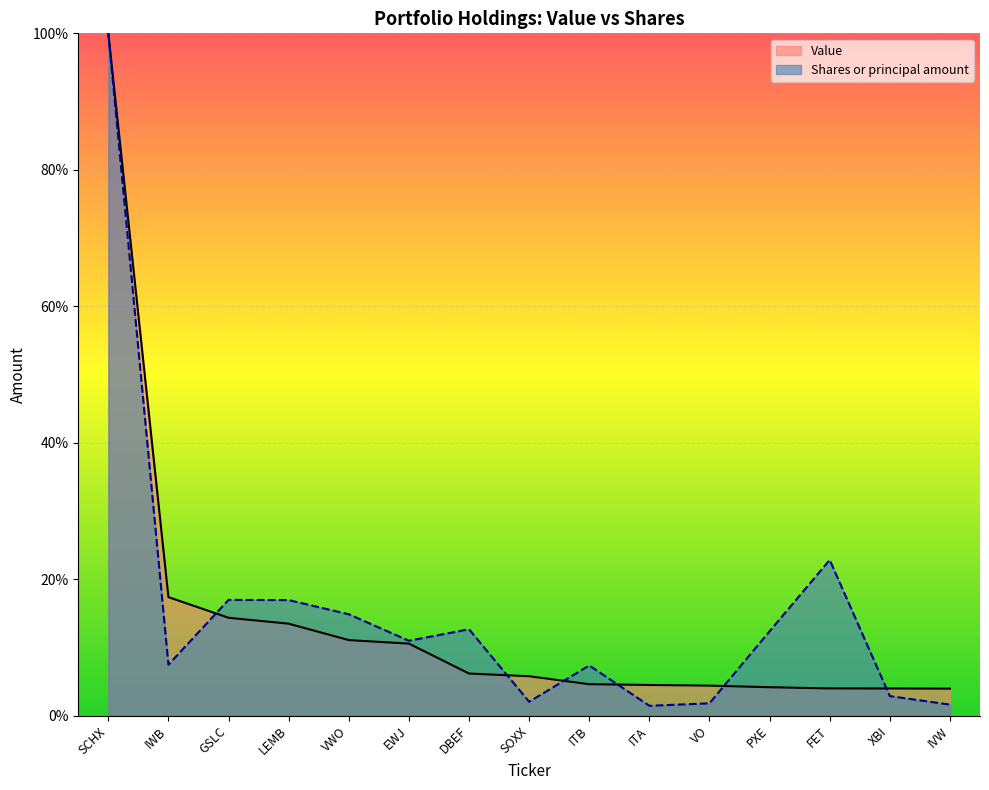

List the labels in order of Value value, smallest first.

IVW, XBI, FET, PXE, VO, ITA, ITB, SOXX, DBEF, EWJ, VWO, LEMB, GSLC, IWB, SCHX